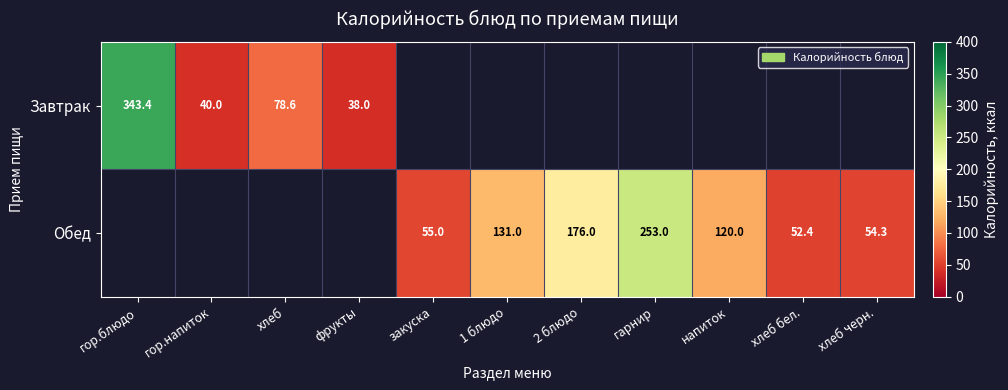

What is the sum of the Обед values at закуска and напиток?

175.0